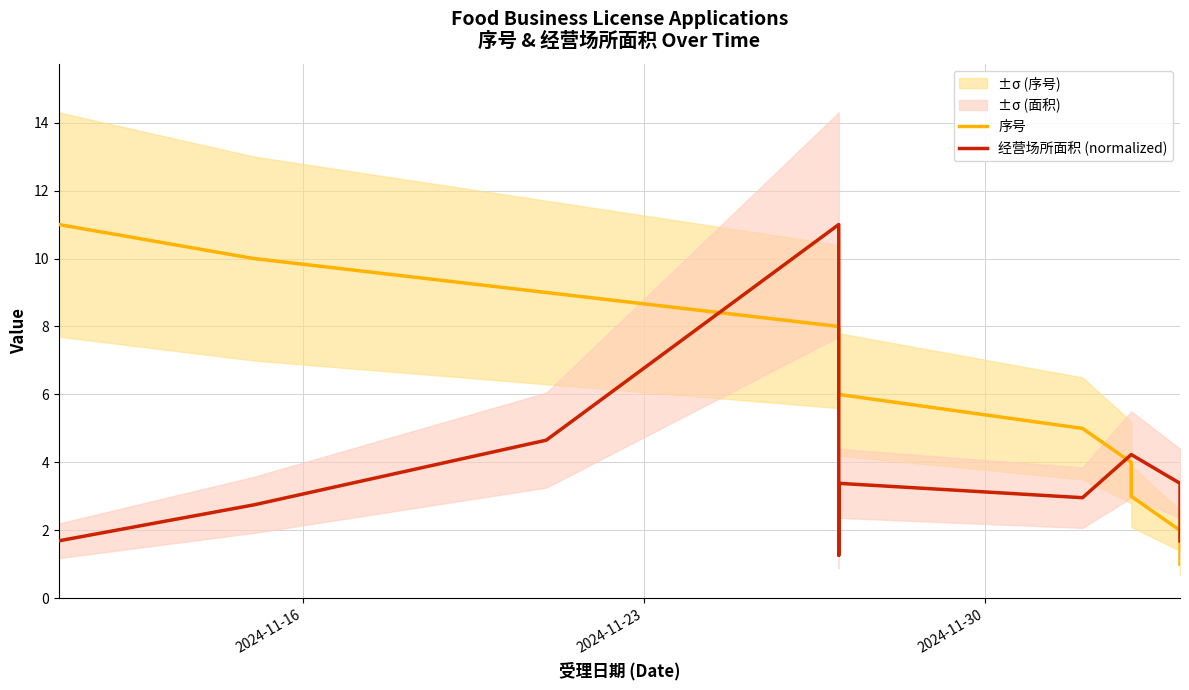

Is this an area chart (filled region under the line)?

No